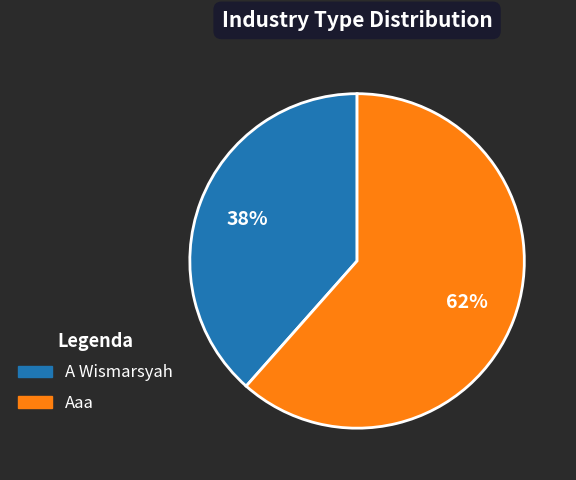

Is it true that A Wismarsyah is 48% of the pie?

False